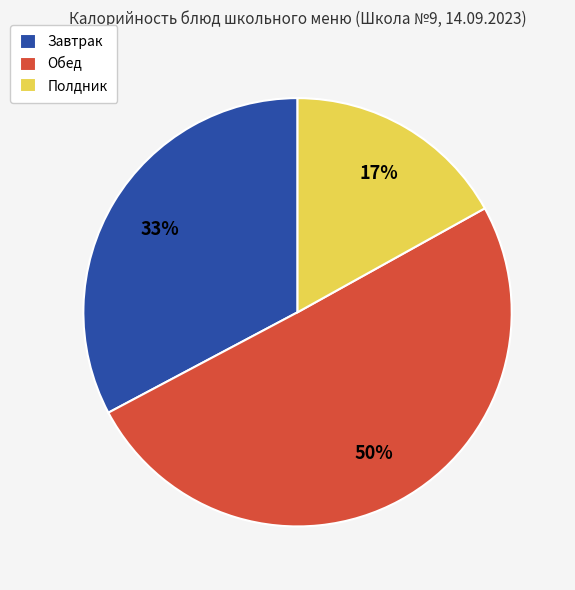

To the nearest percent, what percentage of the pie is Обед?

50%